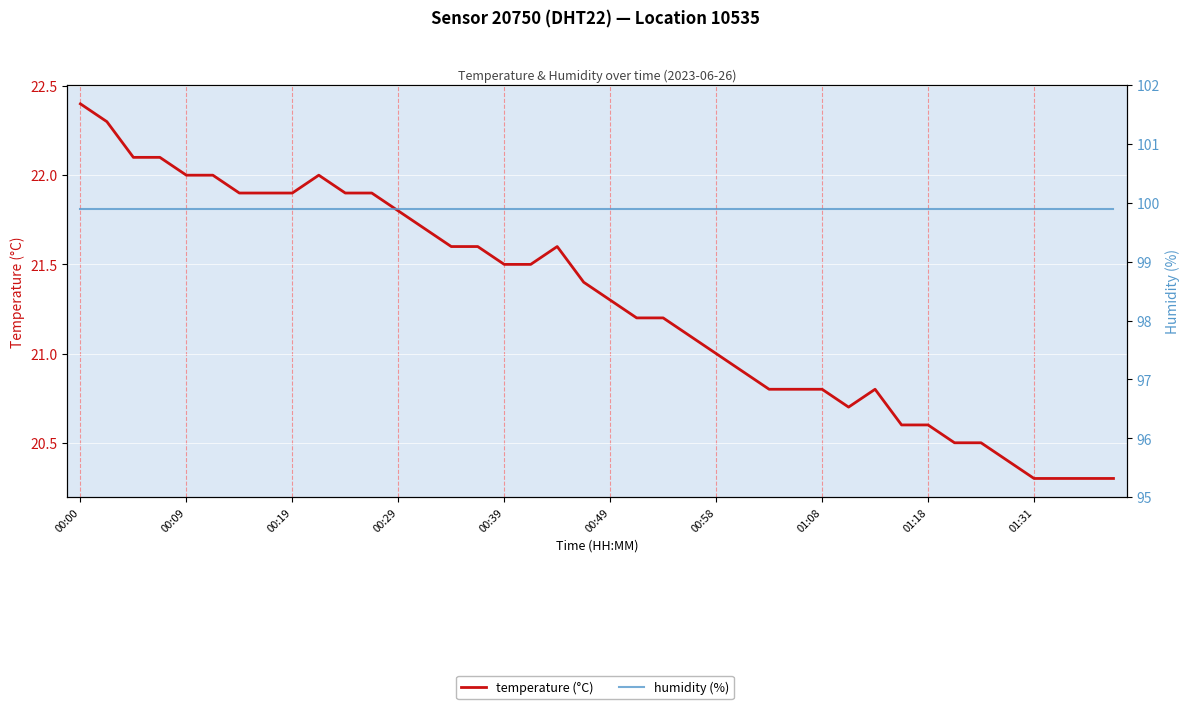

True or false: temperature (°C) and humidity (%) cross at least once.

False